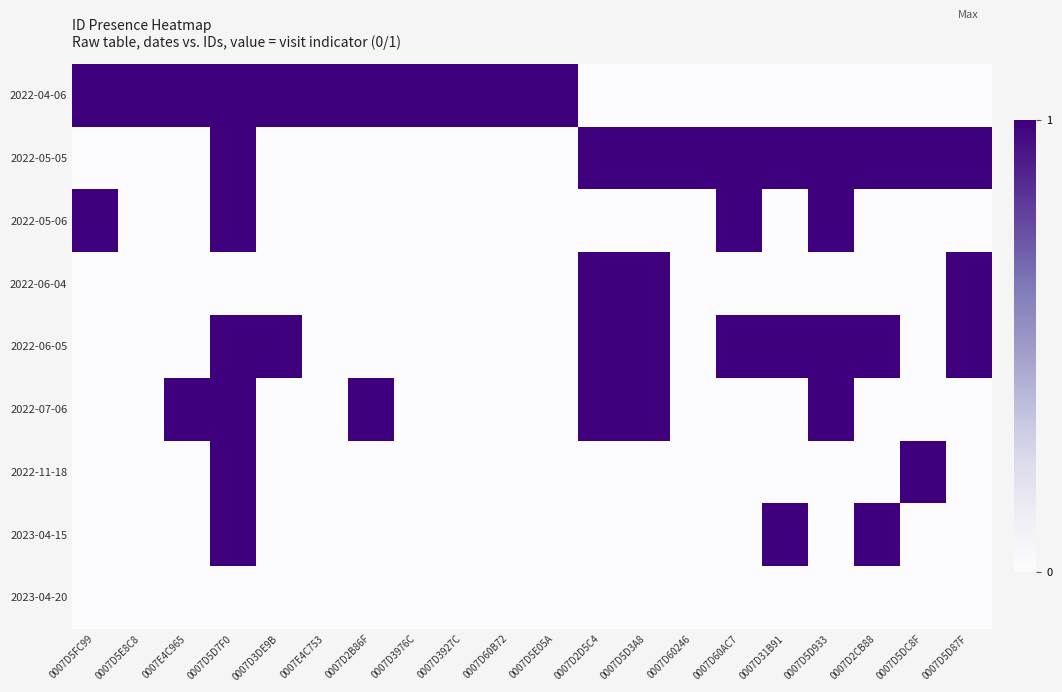

Which series has the largest range (max minus min)?

2022-04-06